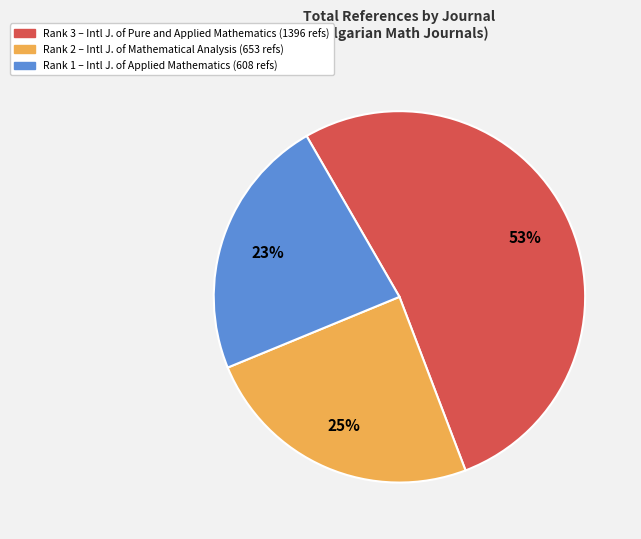

Does any single category account for the majority?

Yes